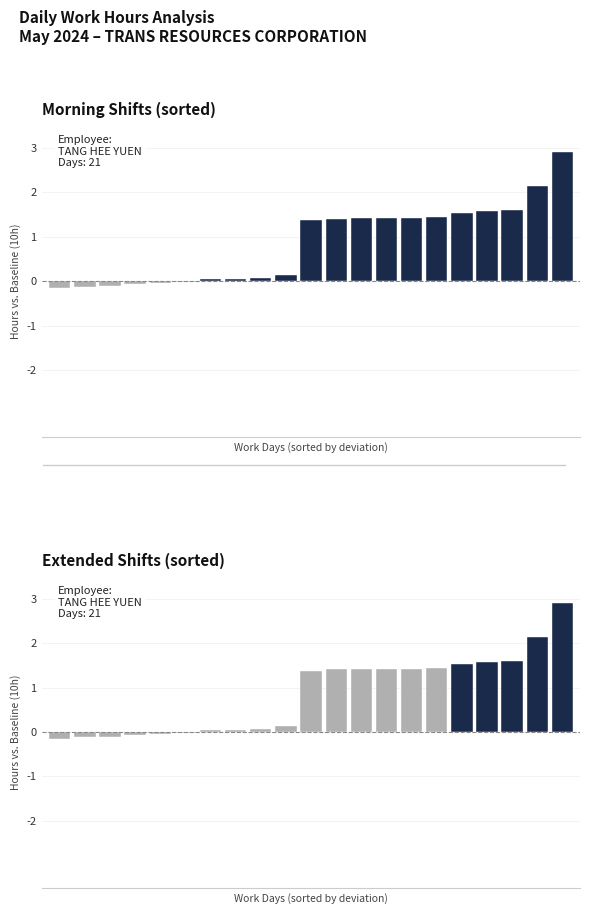

True or false: the data shows 0.1 at 6.

True